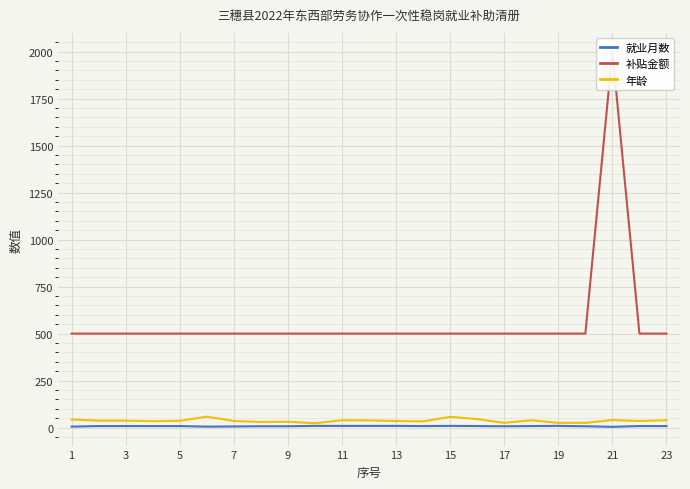

What is the spread (max minus min) of values at 21?

491